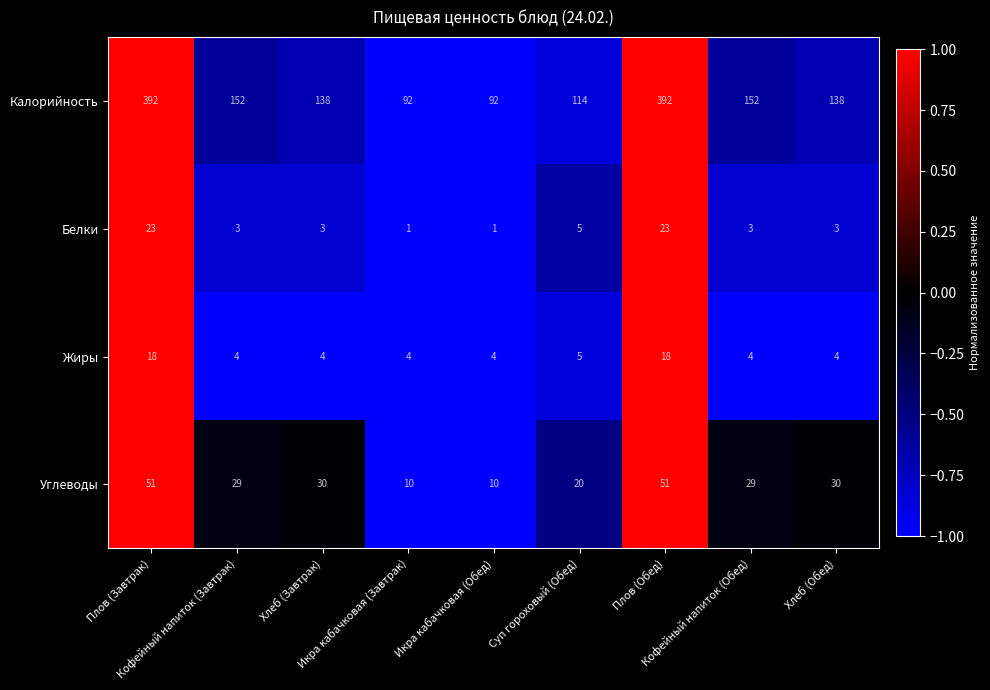

Which series has the widest spread of values?

Калорийность